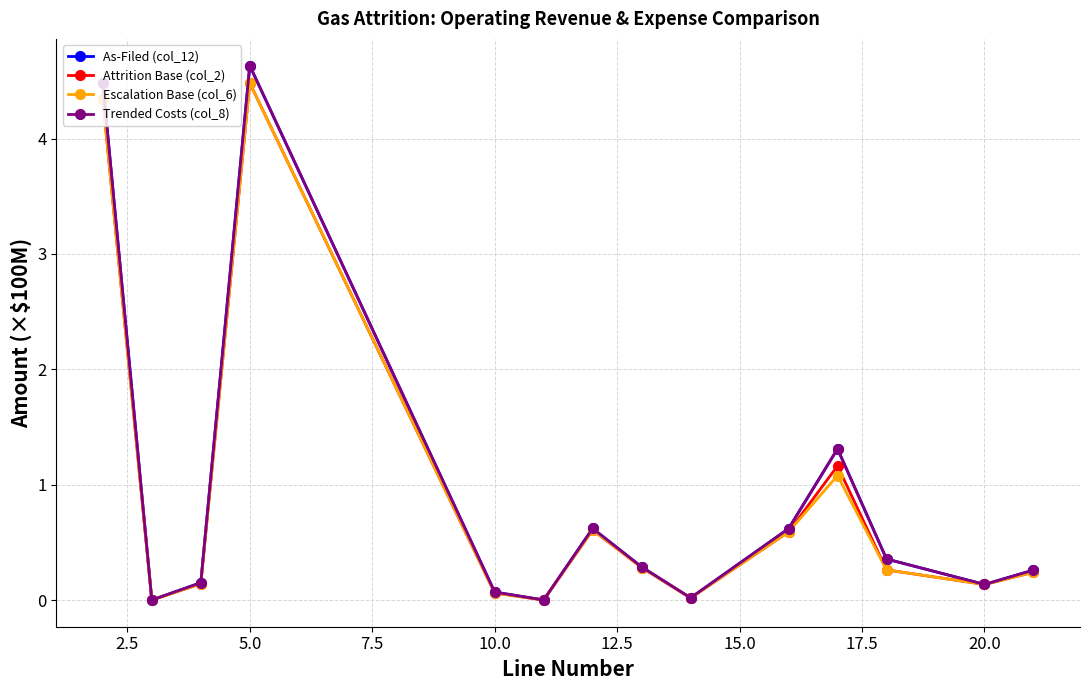

What is the difference between the maximum and minimum values in the Attrition Base (col_2) series?

4.5